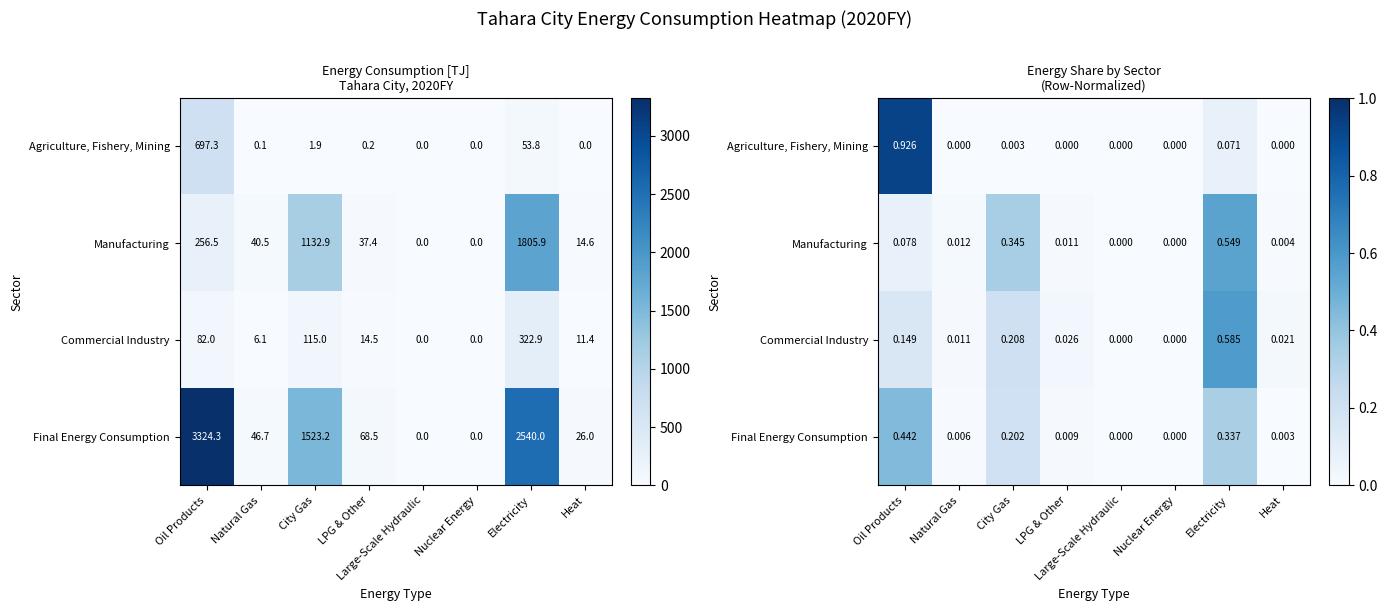

What is the difference between the highest and lowest values at City Gas?

0.3